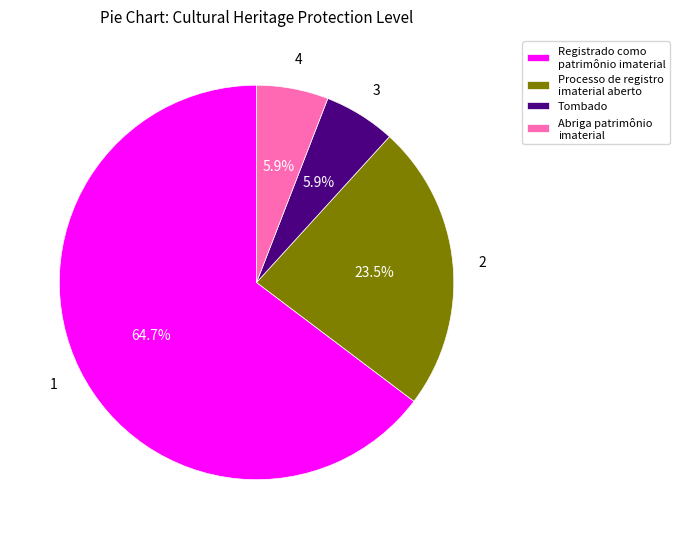

Which slice is the largest?

Registrado como patrimônio imaterial